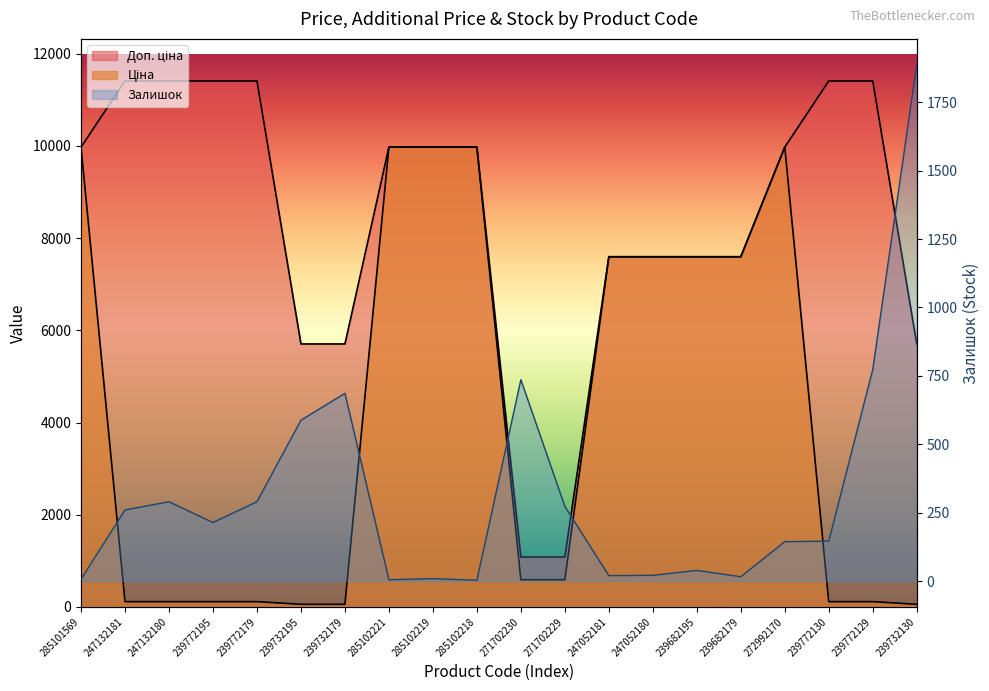

At how many categories does at least one series exceed 7924?

11